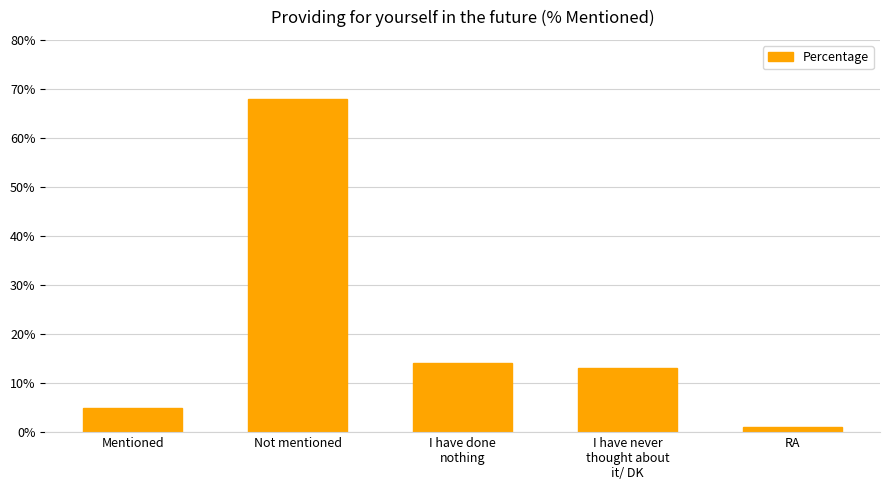

What is the greatest value displayed?

68